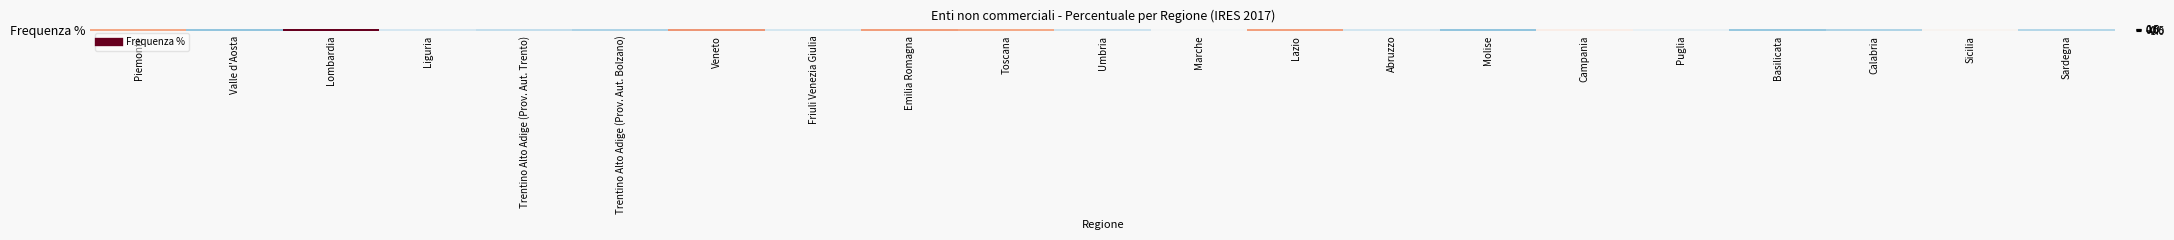

What is the sum of the values at Puglia and Toscana?

0.3